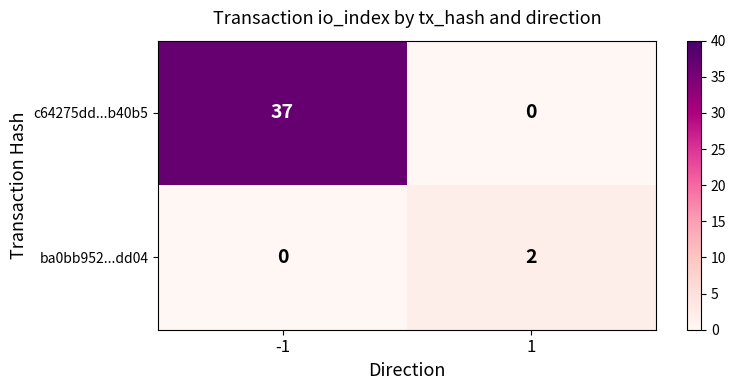

Is it true that c64275dd...b40b5 equals 37 at -1?

True